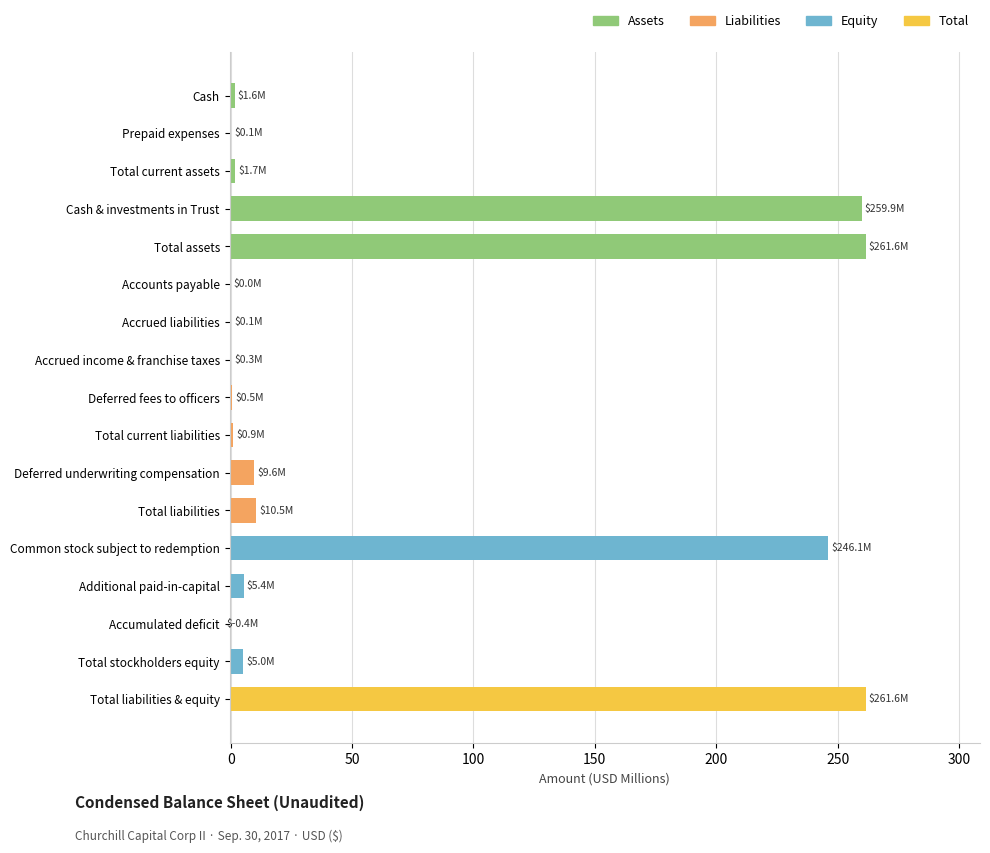

Between Total liabilities & equity and Accounts payable, which is larger?

Total liabilities & equity